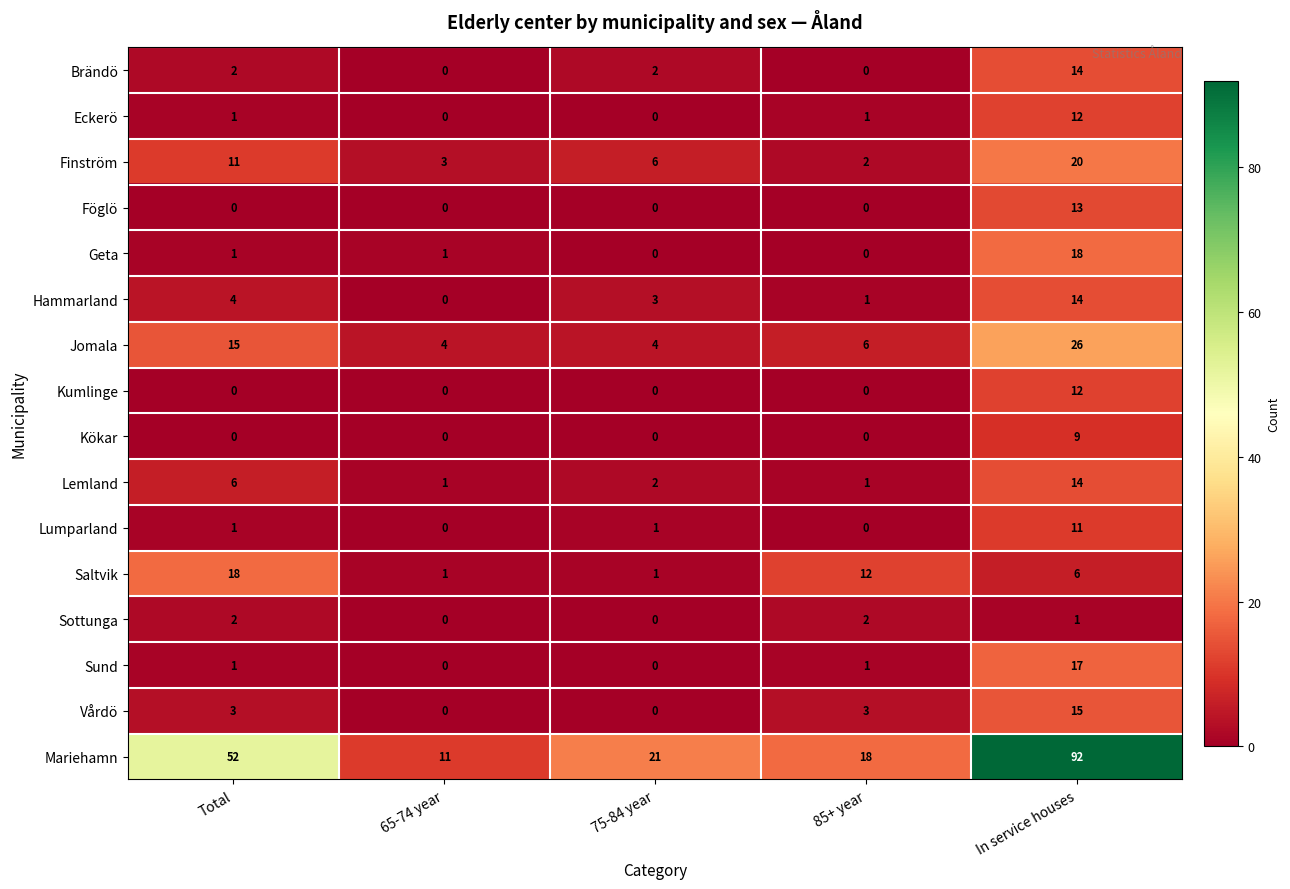

At which category is the sum across all series the highest?

In service houses